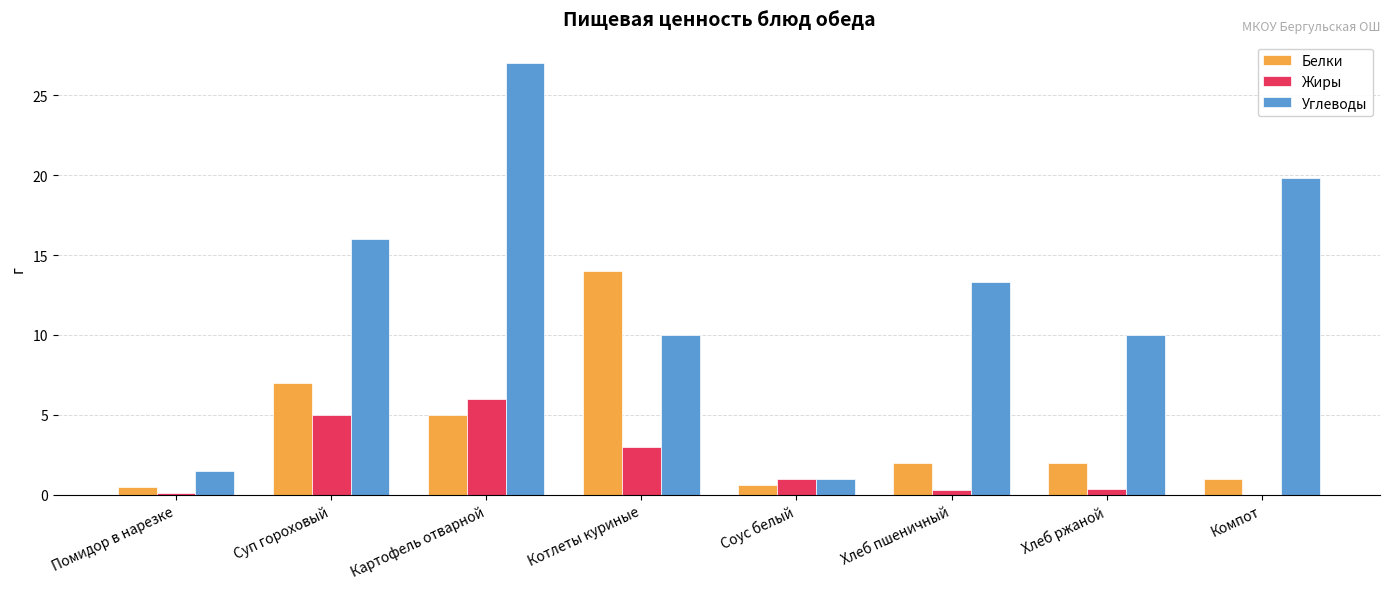

True or false: Углеводы has a value of 15.1 at Хлеб ржаной.

False